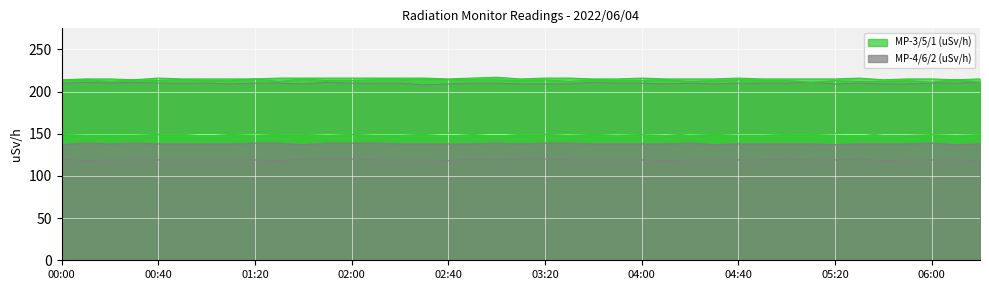

At how many categories does at least one series exceed 161?

39